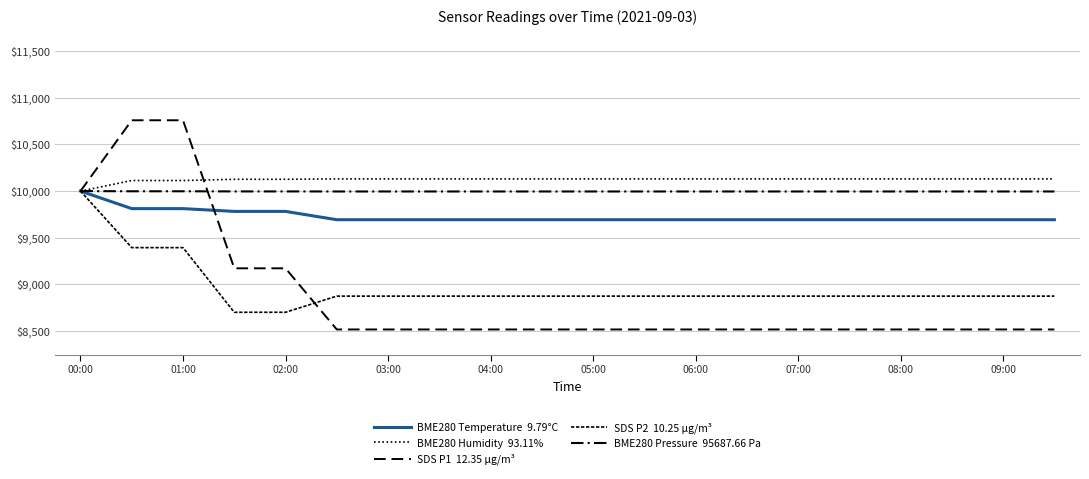

At which category does the chart reach its peak across all series?

01:00